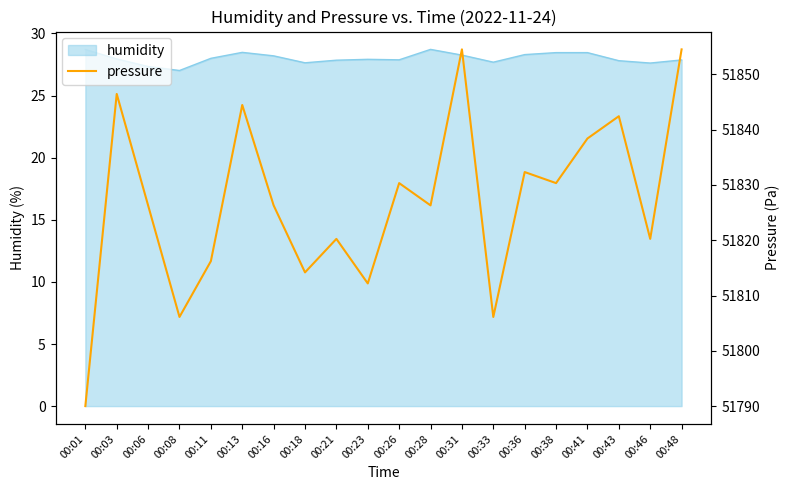

True or false: humidity has a value of 43.1 at 00:06.

False